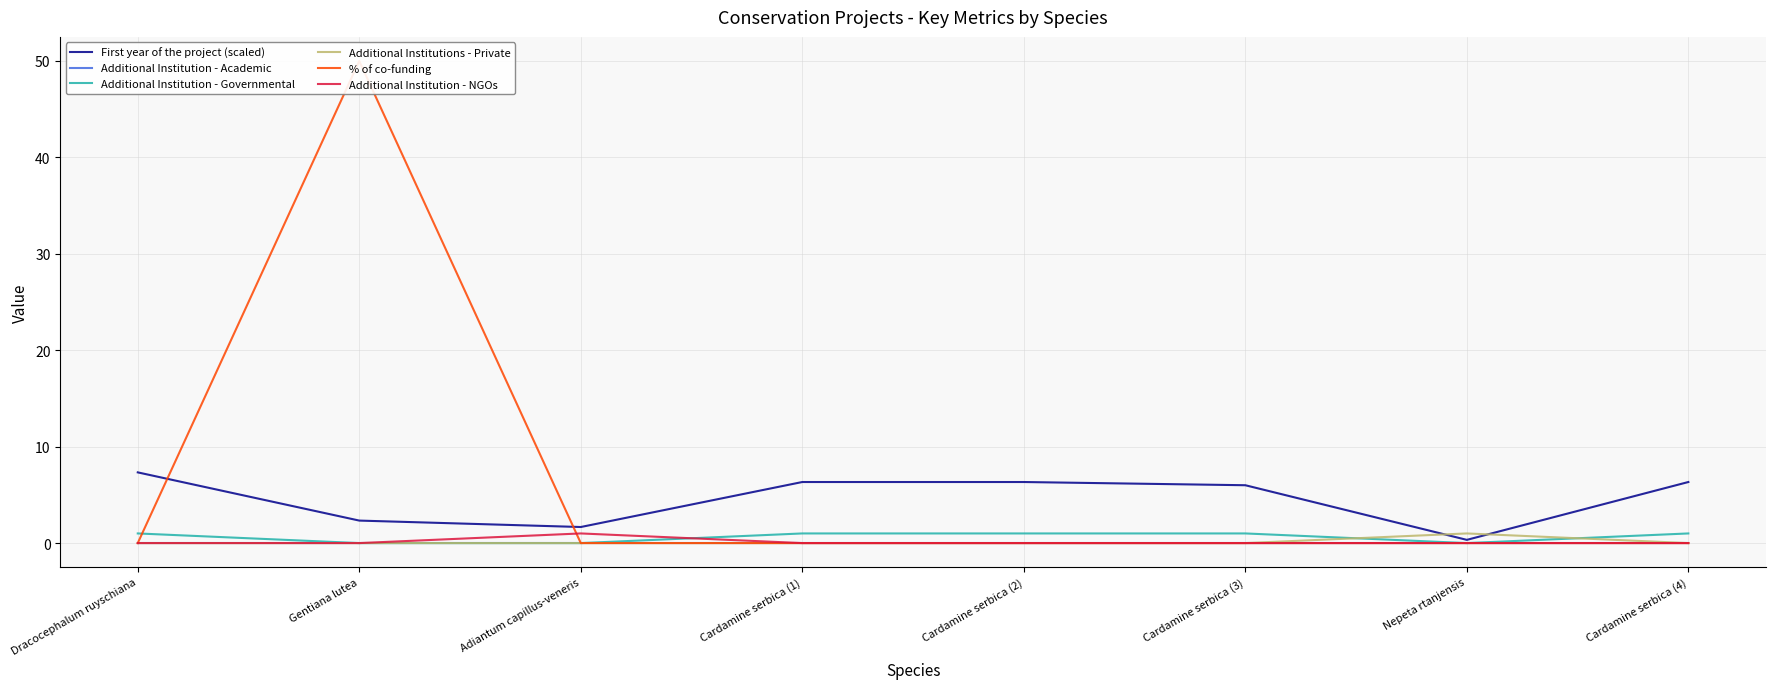

Which series has the largest total across all categories?

% of co-funding